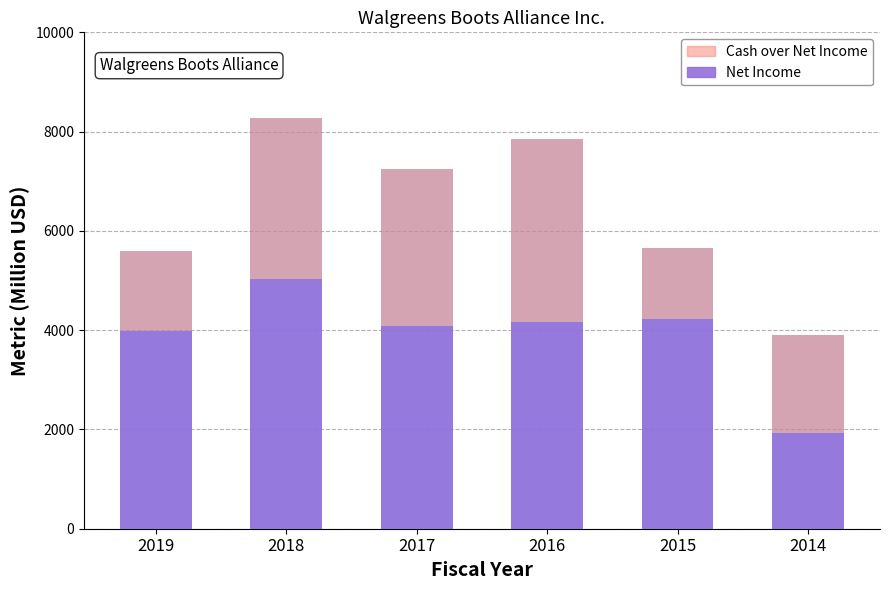

Reading left to right, transcribe all the data shown in this chart.

Cash from Operations: 2019=5594	2018=8265	2017=7251	2016=7847	2015=5664	2014=3893
Net Income: 2019=3982	2018=5024	2017=4078	2016=4173	2015=4220	2014=1932
Cash over Net Income: 2019=1612	2018=3241	2017=3173	2016=3674	2015=1444	2014=1961